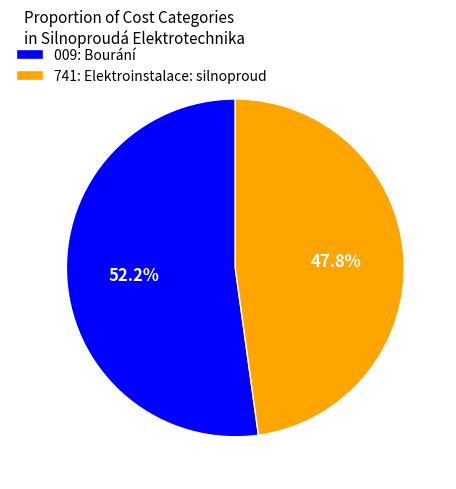

How much of the chart is everything except 741: Elektroinstalace: silnoproud?

52.2%